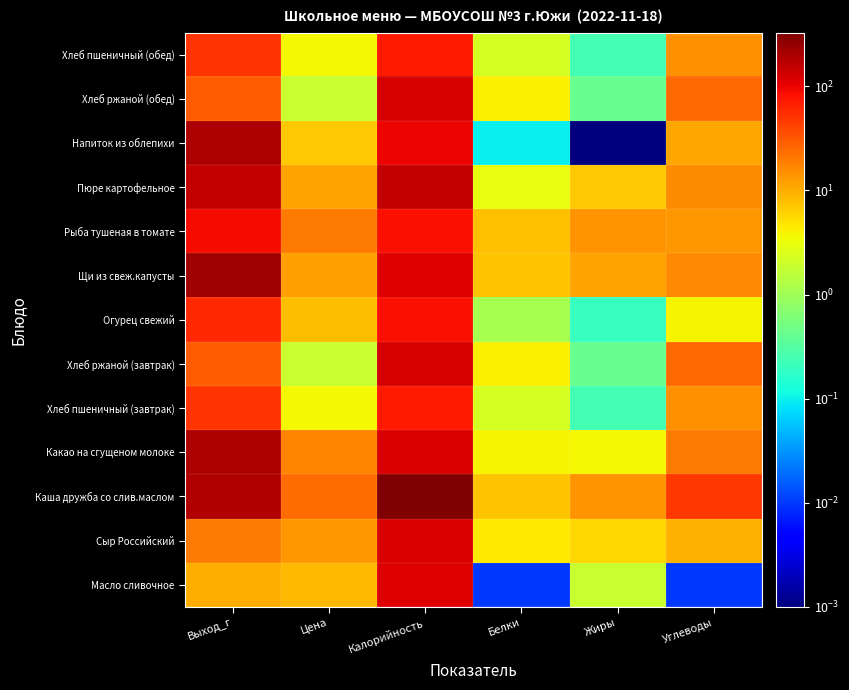

Which series has the widest spread of values?

Каша дружба со слив.маслом